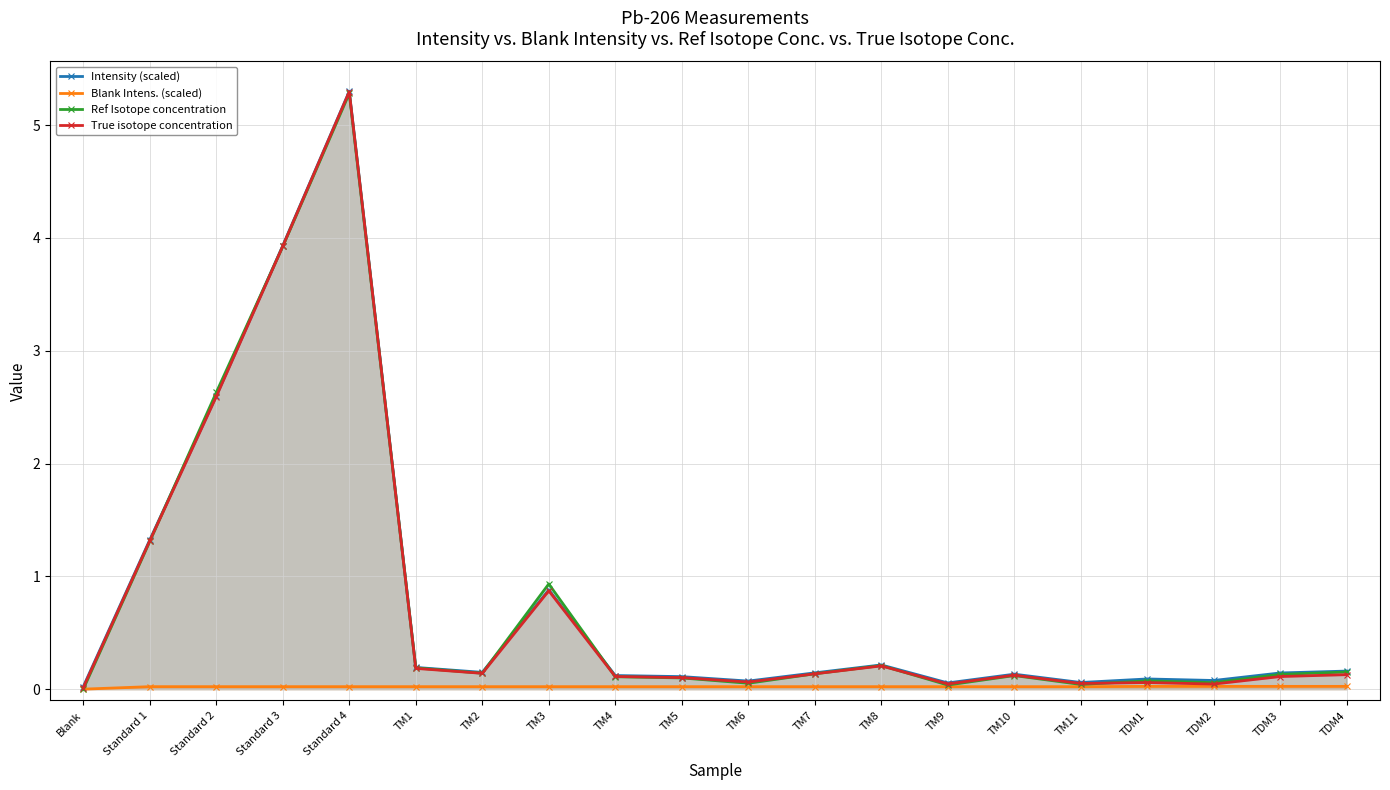

At how many categories does at least one series exceed 2?

3